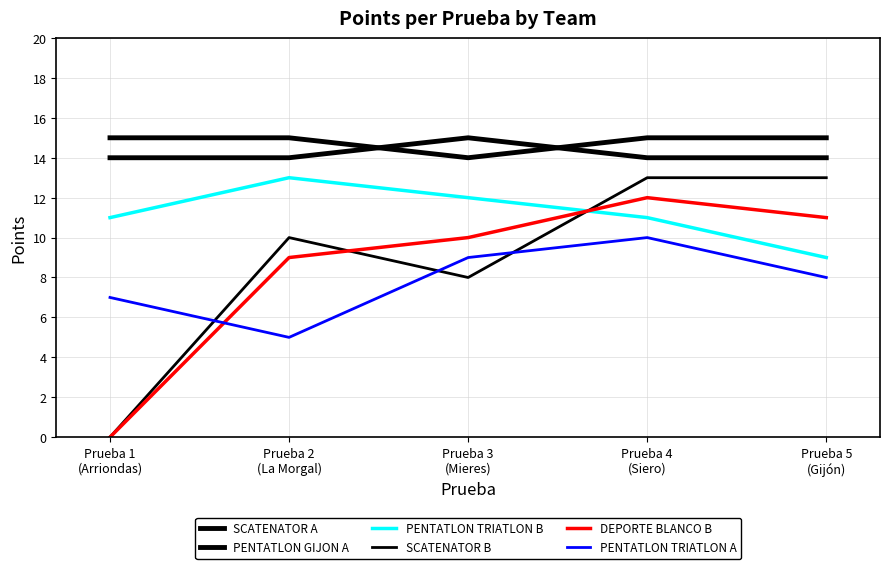

What is the difference between the second highest and minimum values in the DEPORTE BLANCO B series?

11